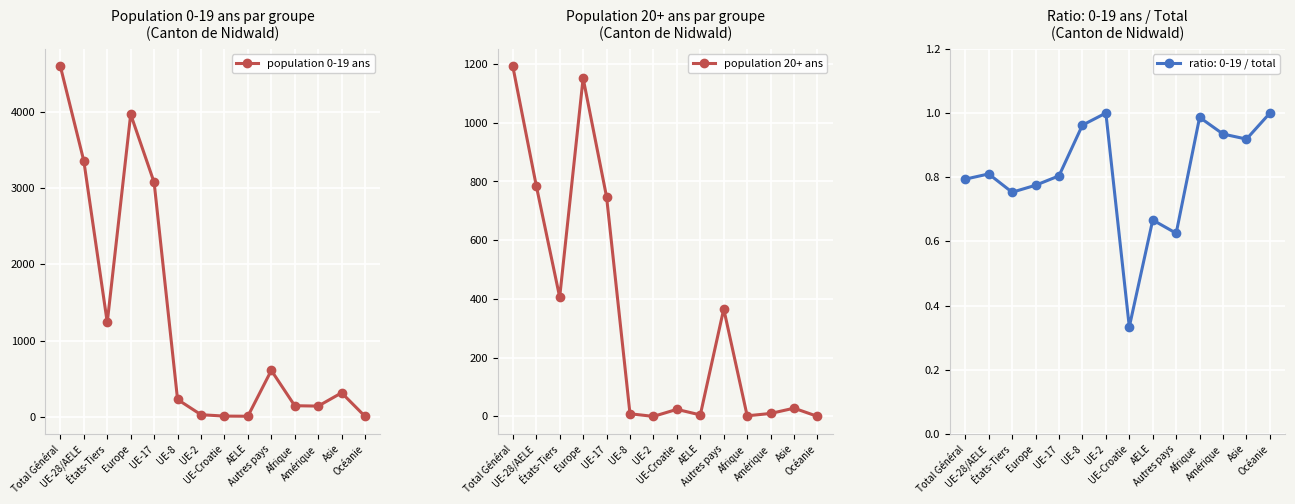

Which category has the highest value across all series?

Total Général